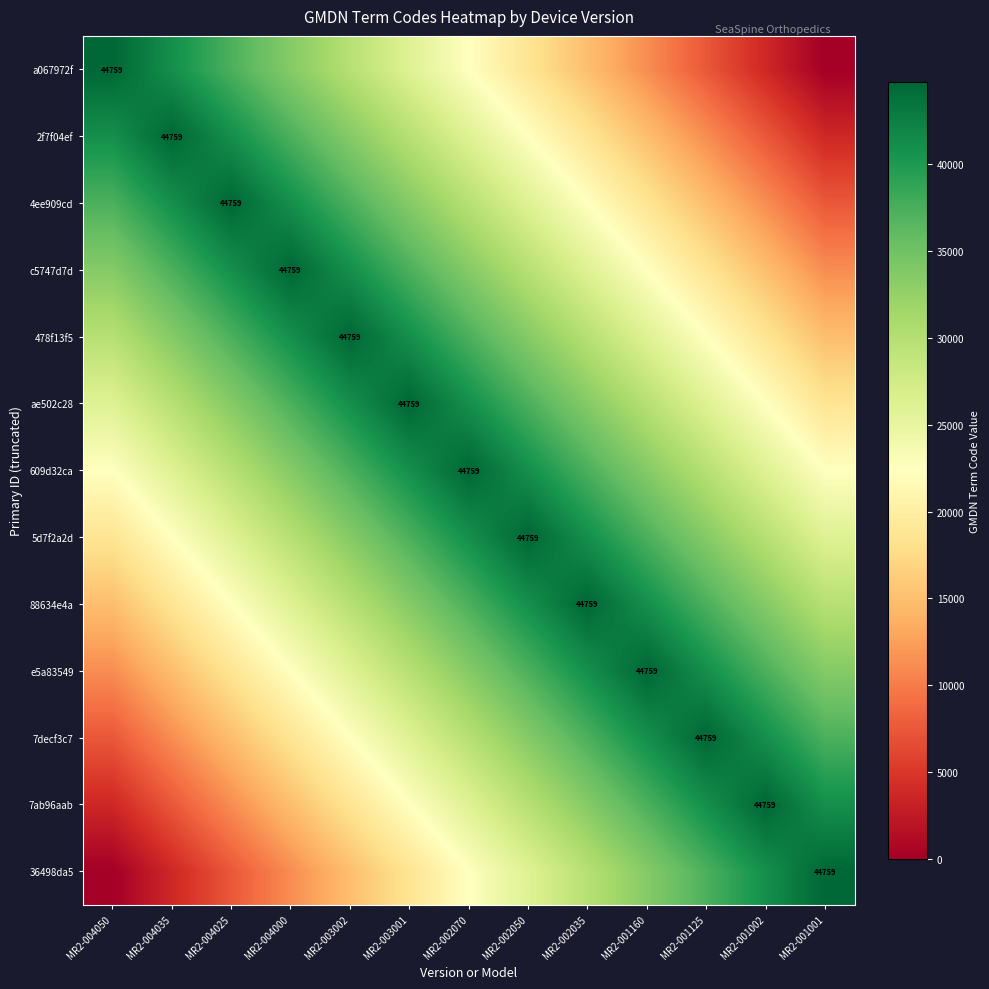

Is the value of 609d32ca at MR2-003002 greater than the value of ae502c28 at MR2-004035?

Yes